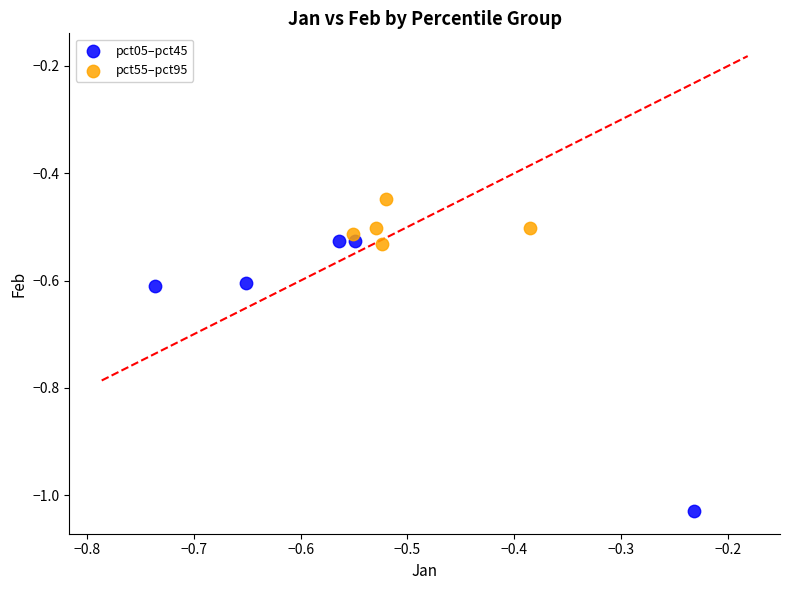

What are all the series names shown in the legend?

pct05–pct45, pct55–pct95